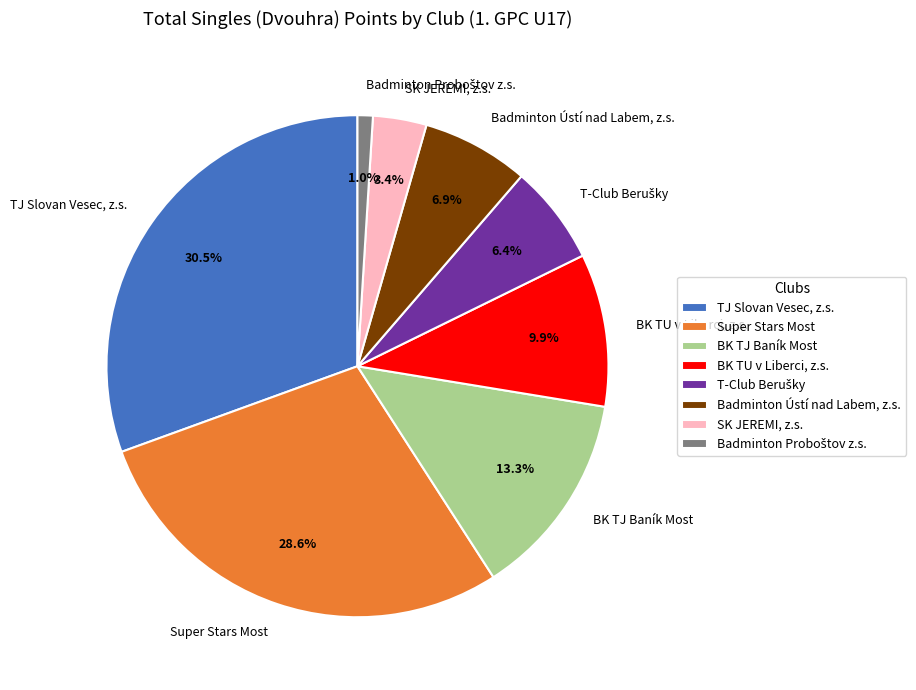

Does any single category account for the majority?

No